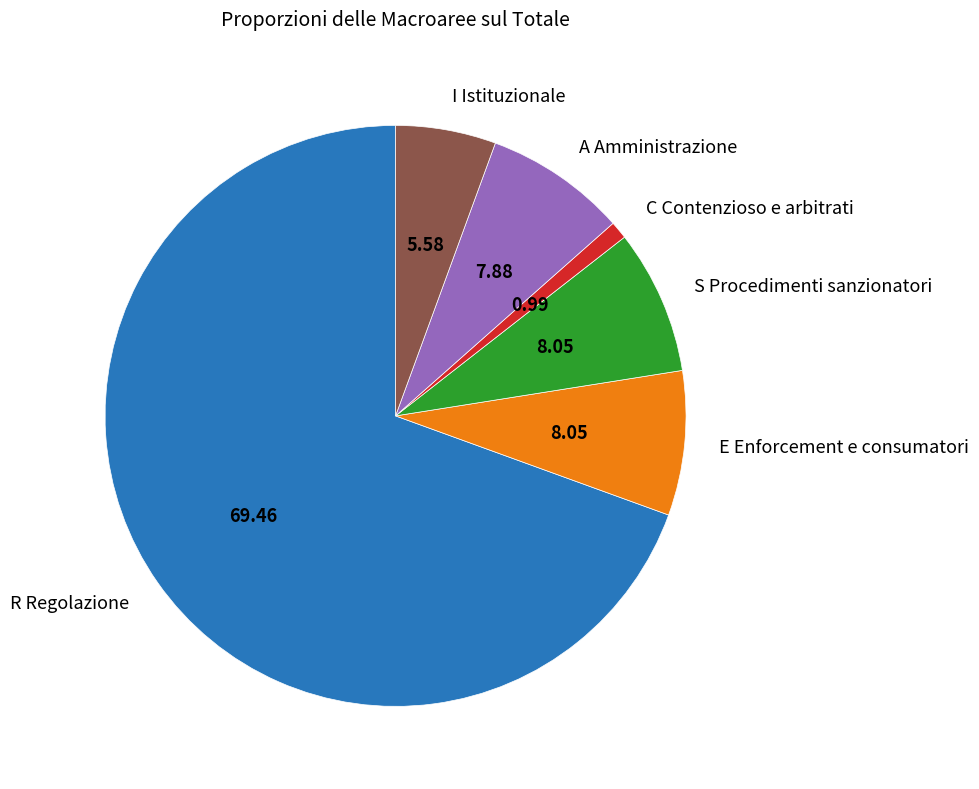

Is it true that C Contenzioso e arbitrati is 11% of the pie?

False